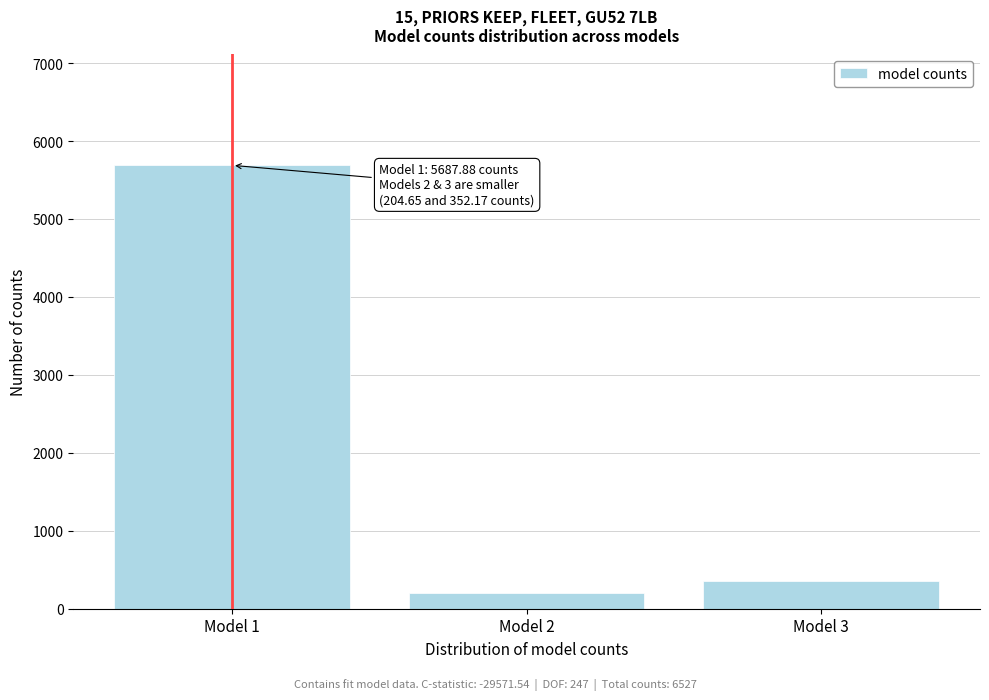

Reading left to right, what are all the values shown in this chart?

Model 1=5687.9	Model 2=204.7	Model 3=352.2